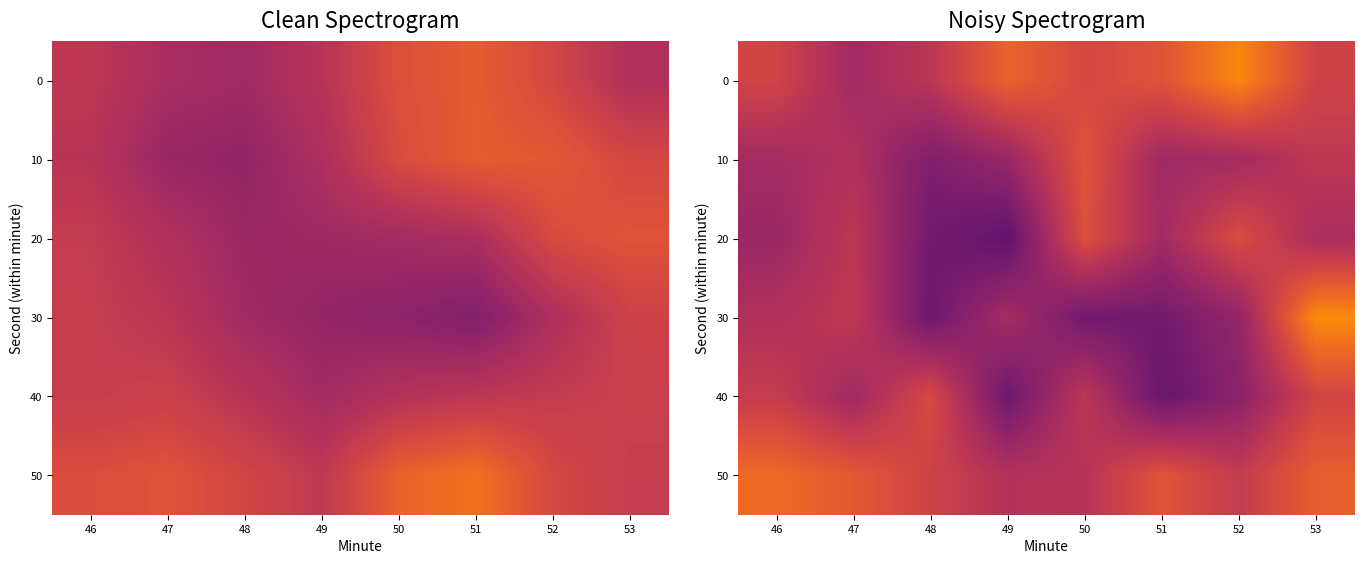

At which category does the chart reach its peak across all series?

53